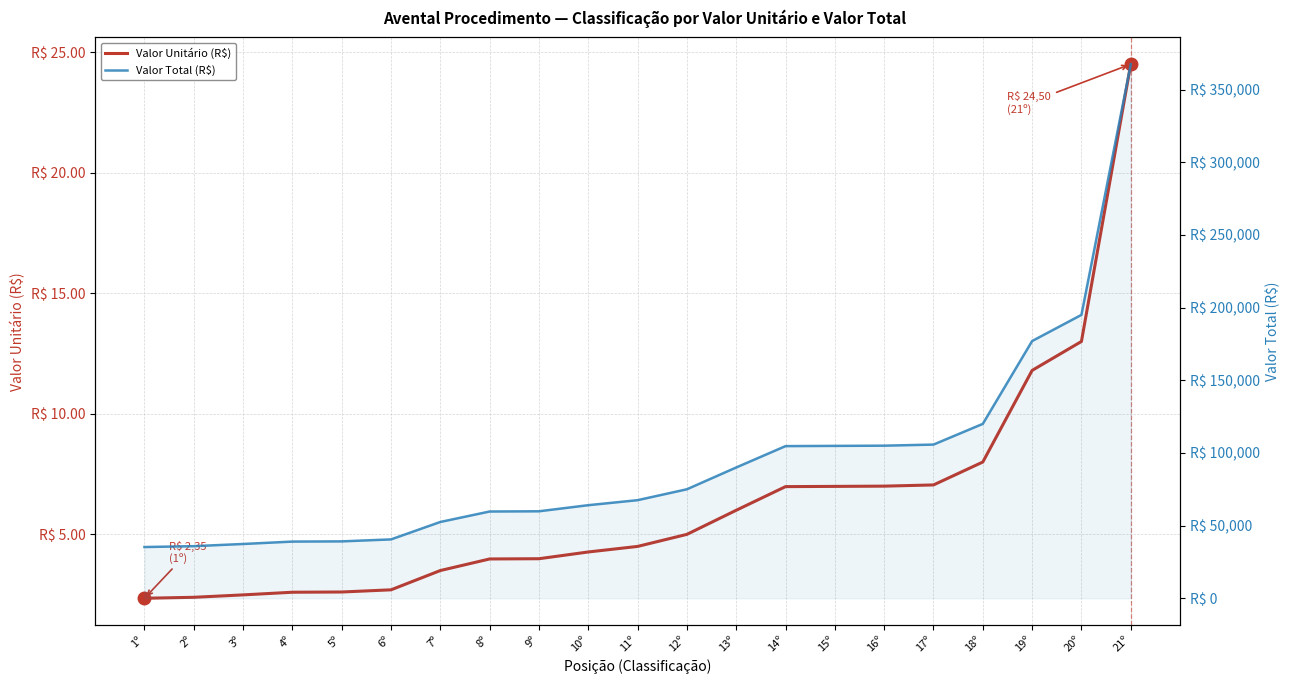

What is the label of the 11th point from the left?

11º